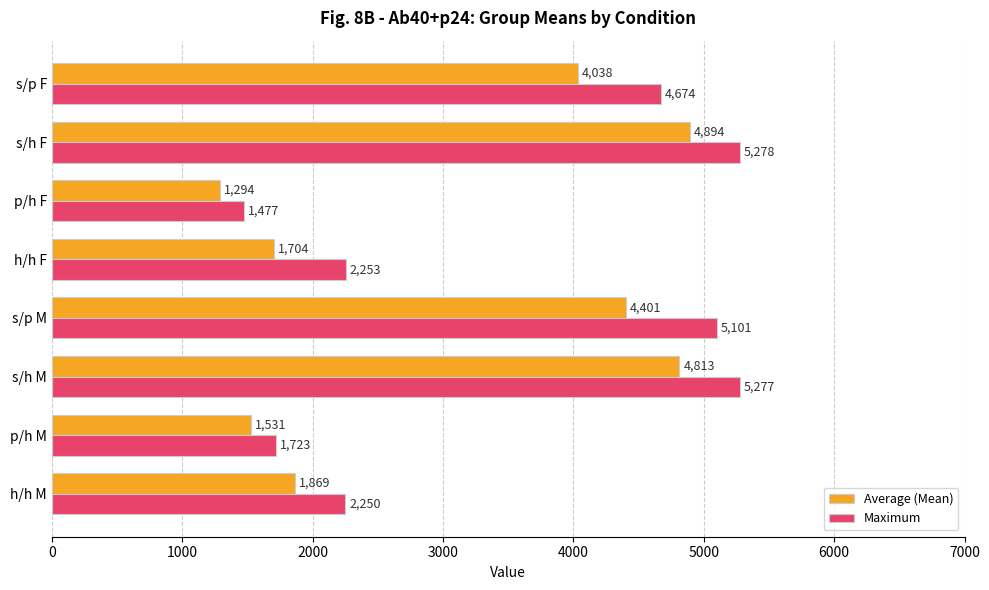

What is the difference between the second highest and second lowest values in the Average (Mean) series?

3282